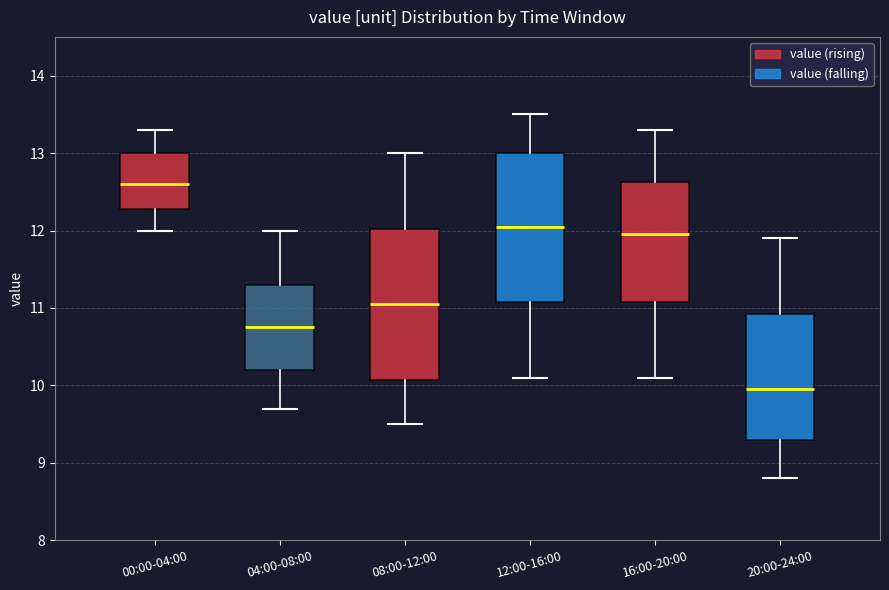

Where is the upper edge of the box for 04:00-08:00 on the y-axis? The values are not printed on the chart, so give them approximately, as read against the axis.

11.3